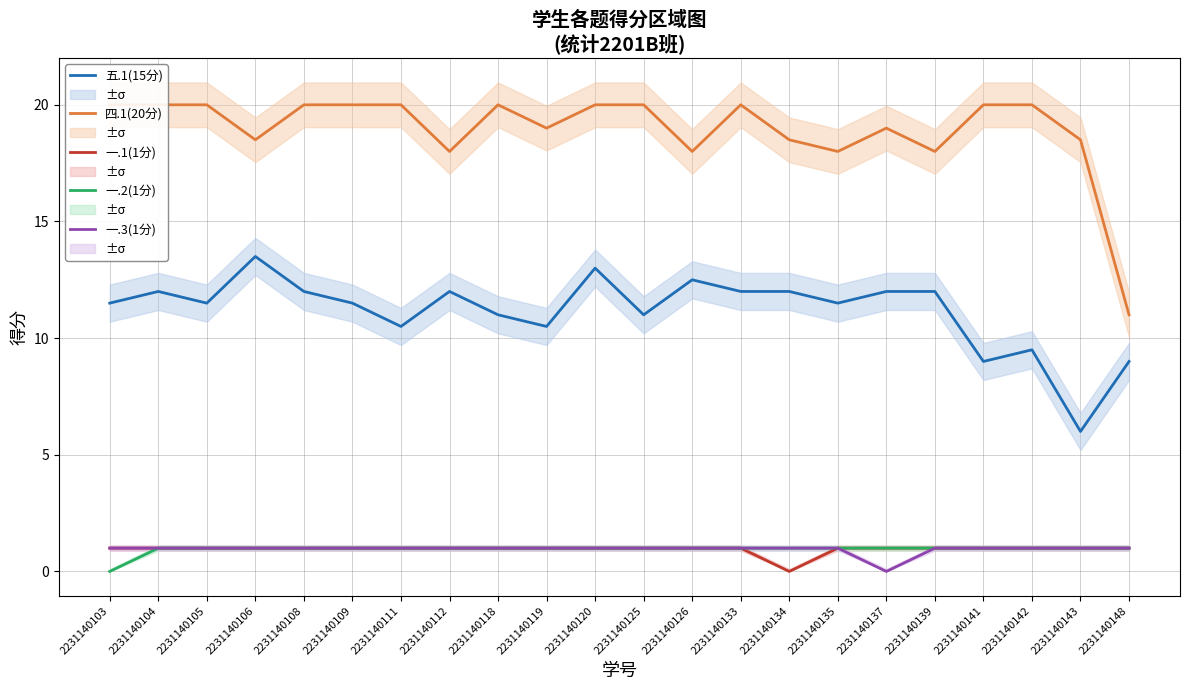

Which label corresponds to the smallest value in the chart?

2231140134